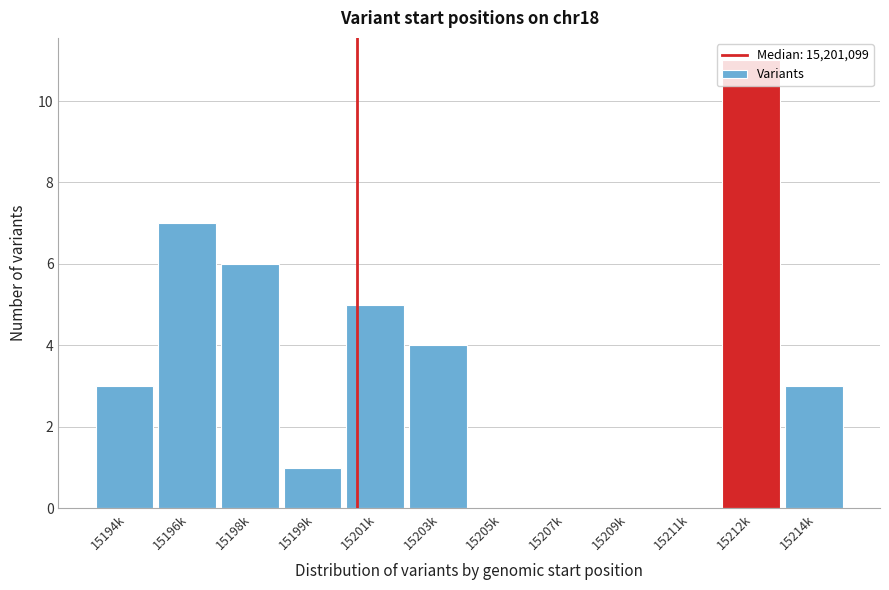

What is the change in value from 15196k to 15214k?

-4